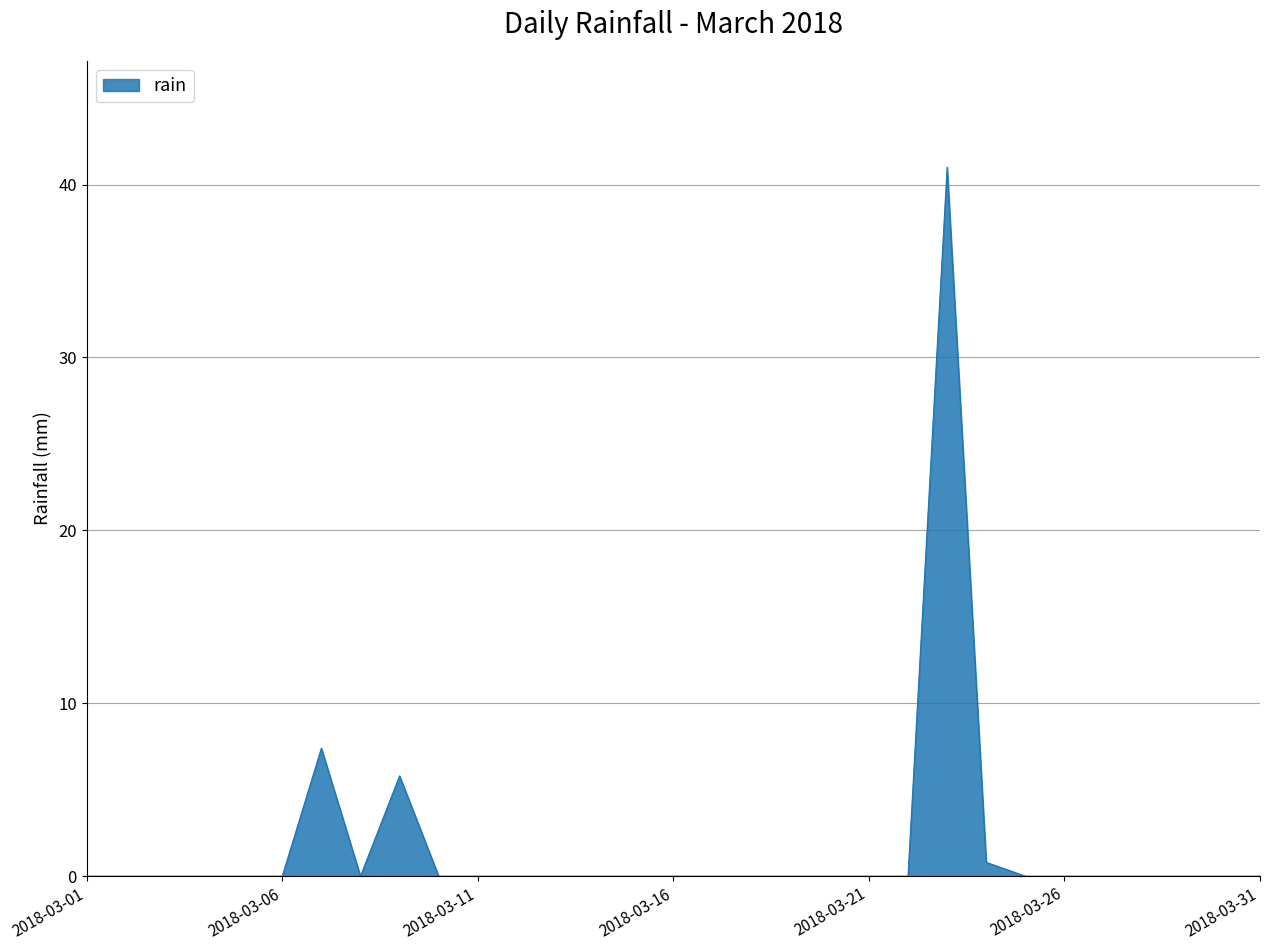

What is the maximum value shown in the chart?

41.0